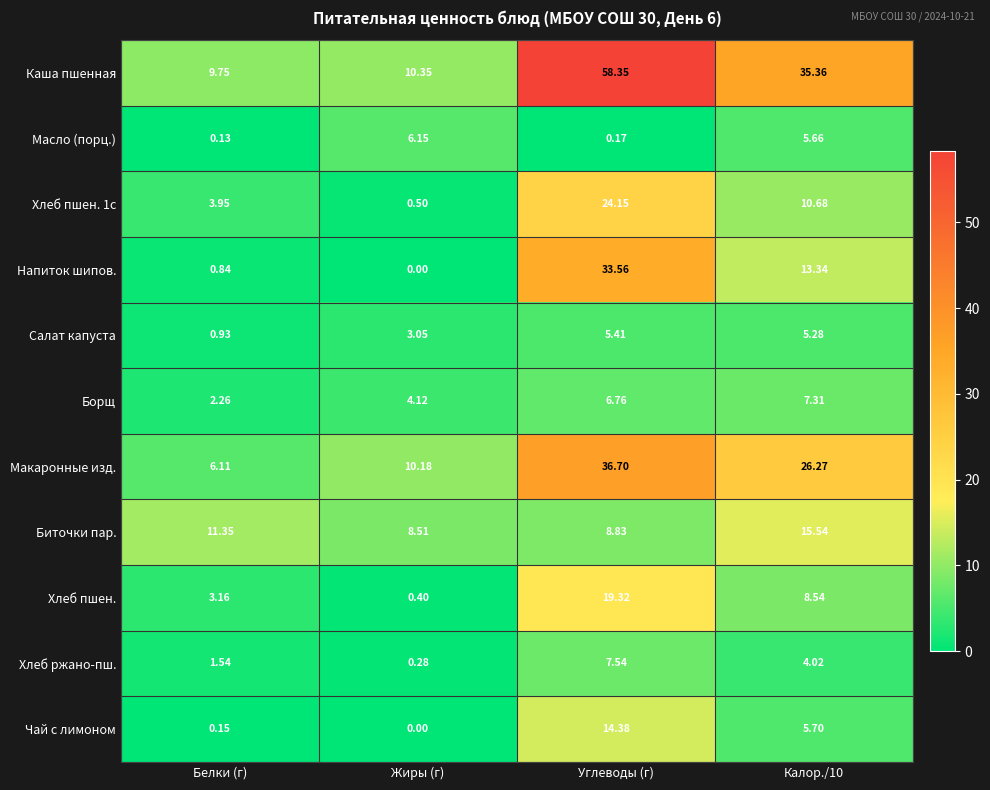

Is the value of Макаронные изд. at Калор./10 greater than the value of Хлеб пшен. at Жиры (г)?

Yes